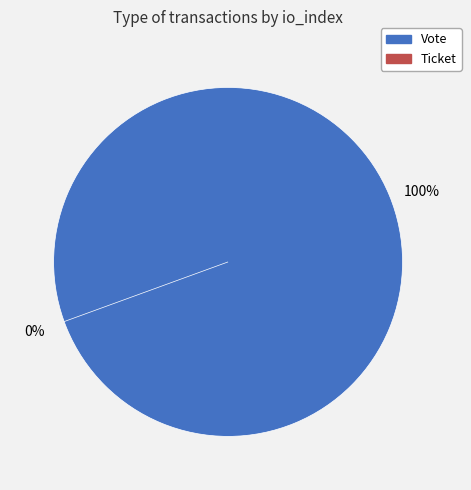

What is the smallest slice in the pie chart?

Ticket